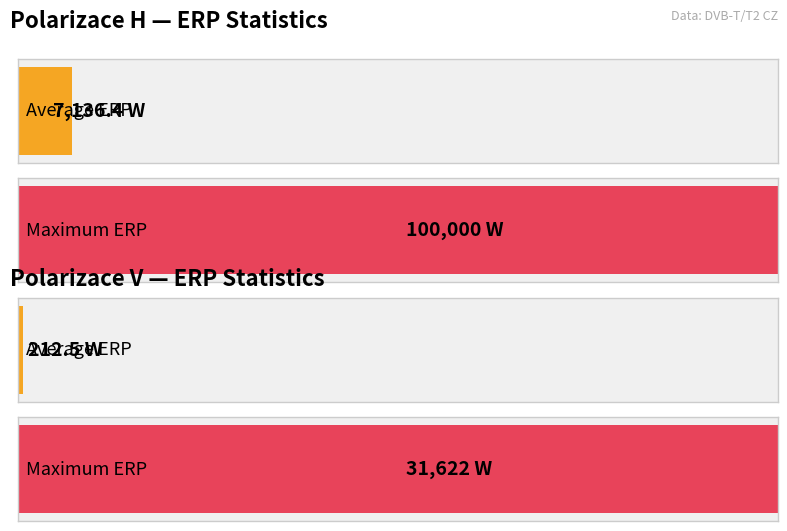

Does the chart contain any negative values?

No